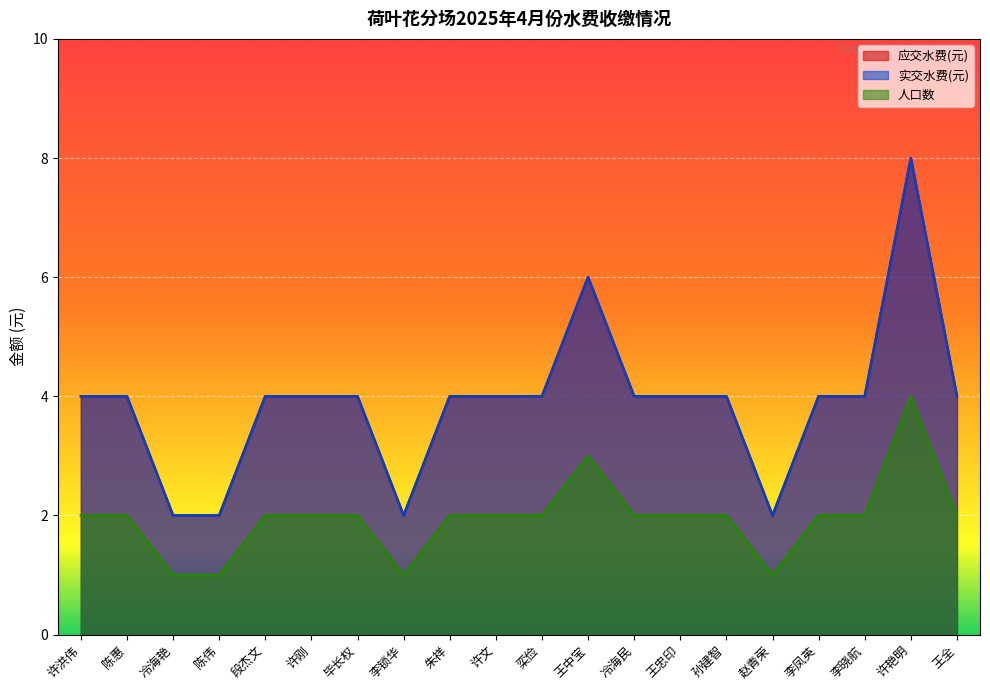

What is the label of the 1st point from the right?

王全